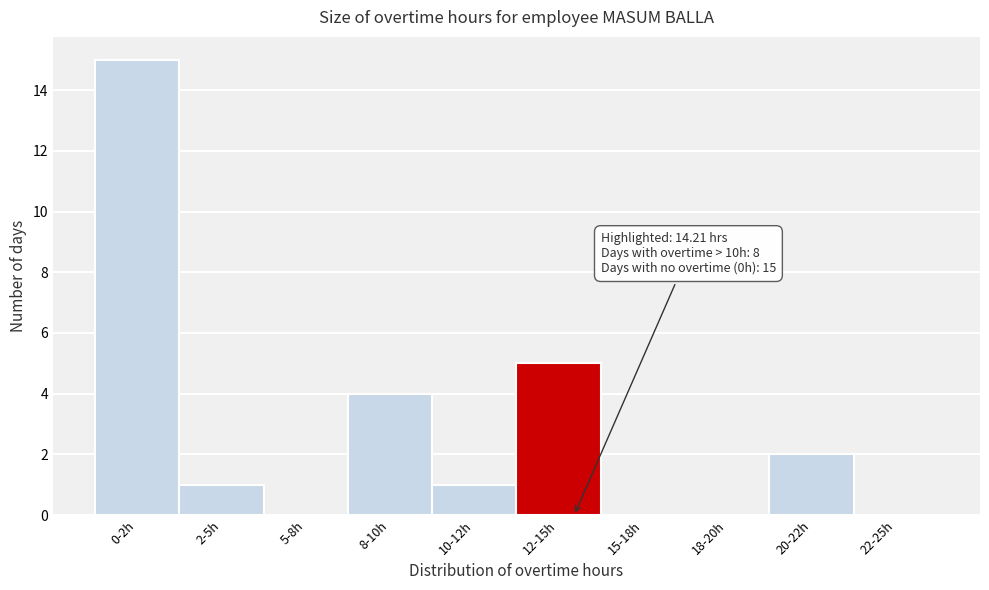

Reading right to left, transcribe all the data shown in this chart.

22-25h=0	20-22h=2	18-20h=0	15-18h=0	12-15h=5	10-12h=1	8-10h=4	5-8h=0	2-5h=1	0-2h=15